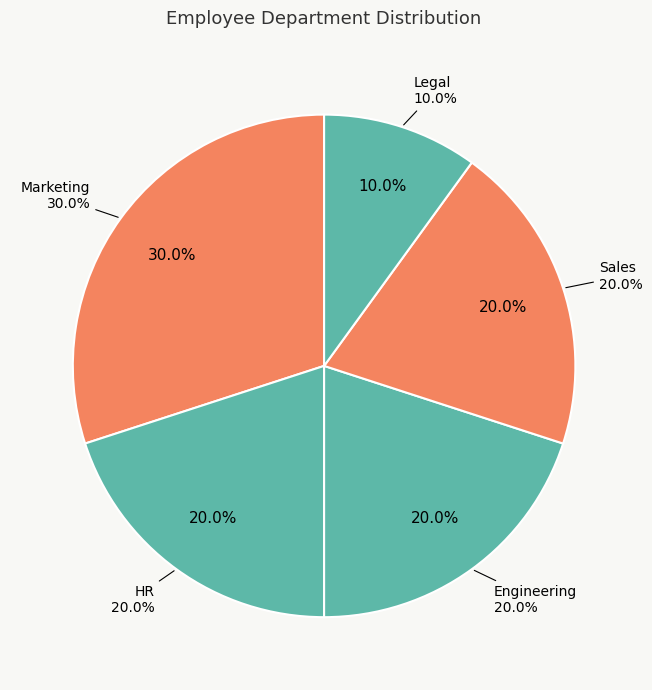

Is the sum of Marketing and HR greater than half?

No